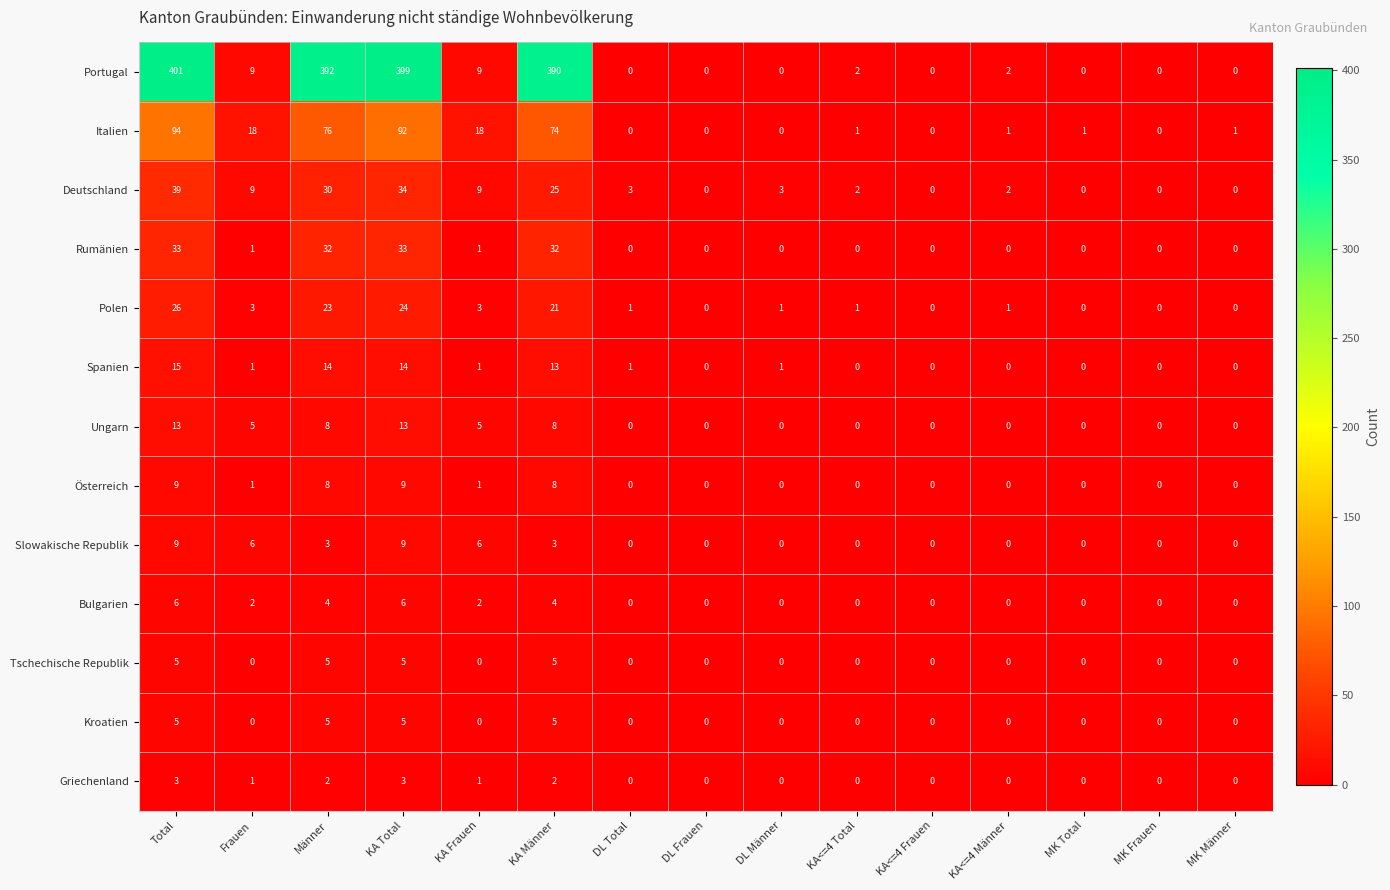

What is the maximum value shown in the chart?

401